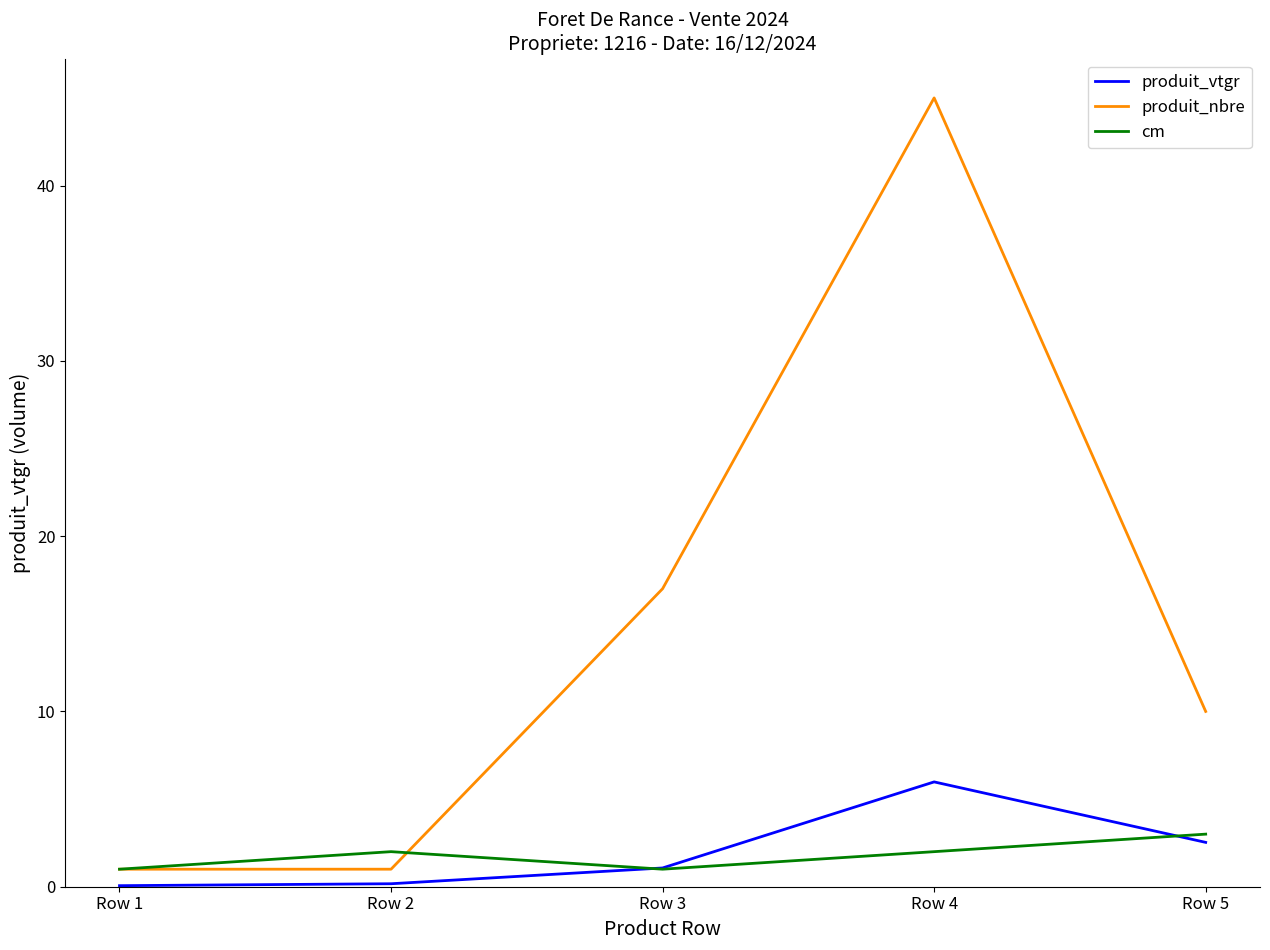

True or false: produit_nbre has a value of 1.0 at Row 1.

True